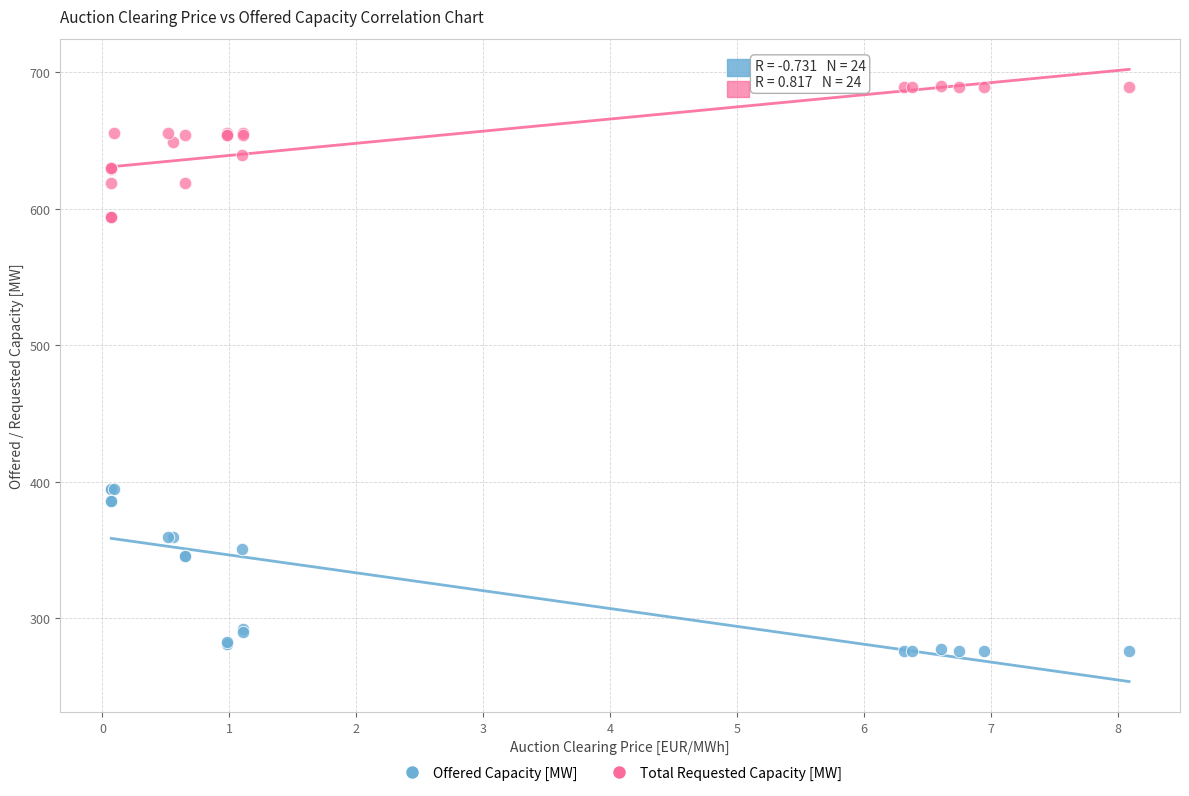

Which series contains the lowest Y value?

Offered Capacity [MW]